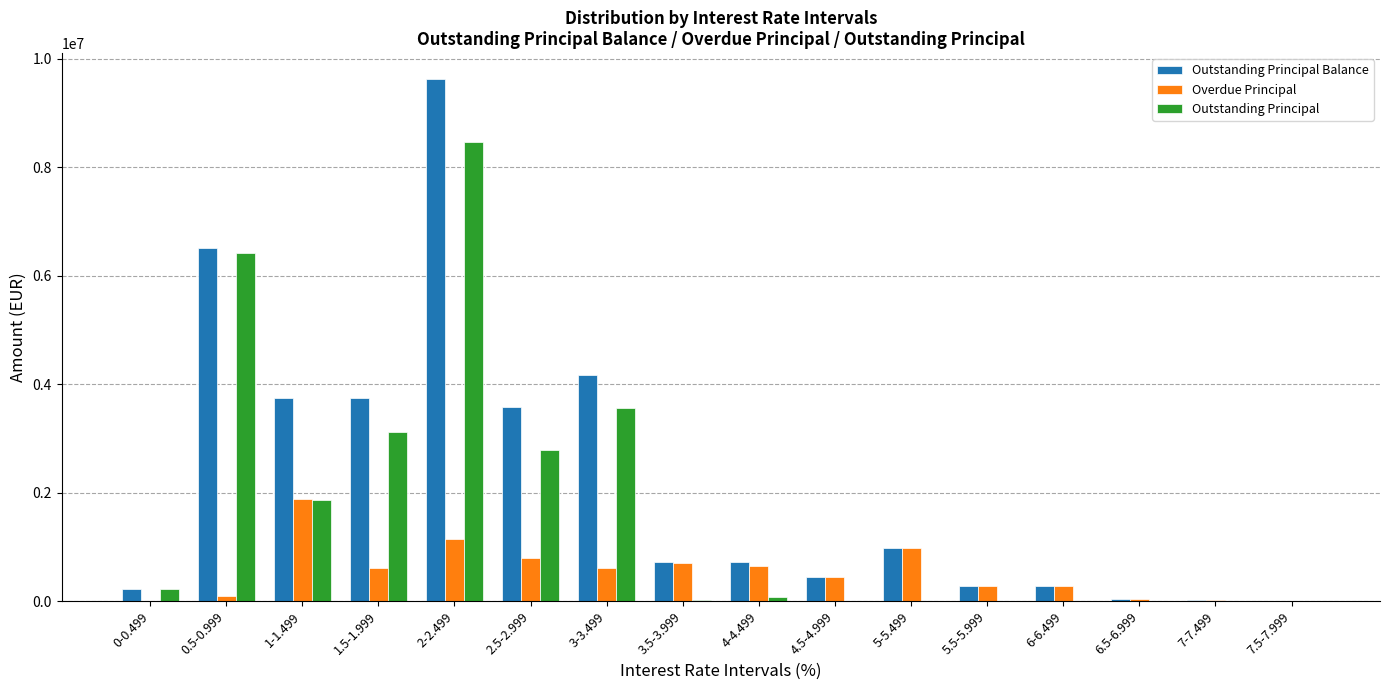

Between 0-0.499 and 1-1.499, which series saw the biggest shift?

Outstanding Principal Balance